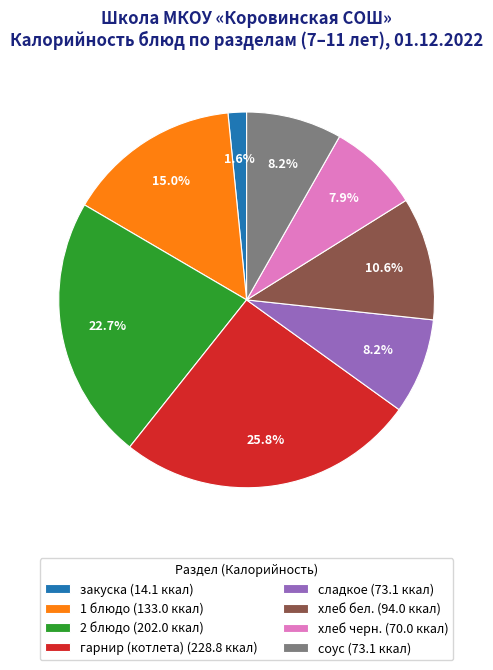

Which category has the smallest portion of the pie?

закуска